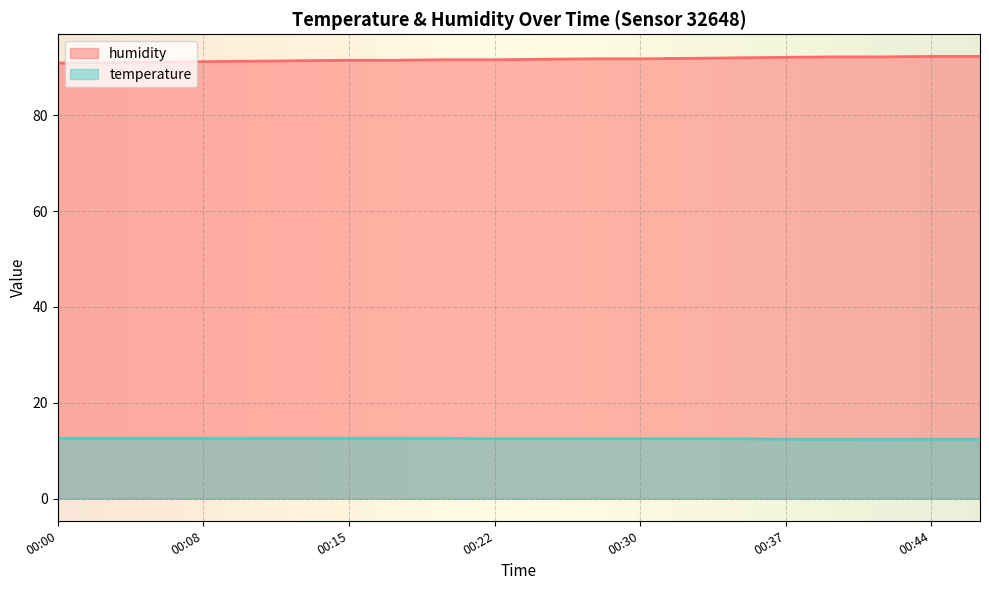

What is the lowest value of the humidity series?

90.9